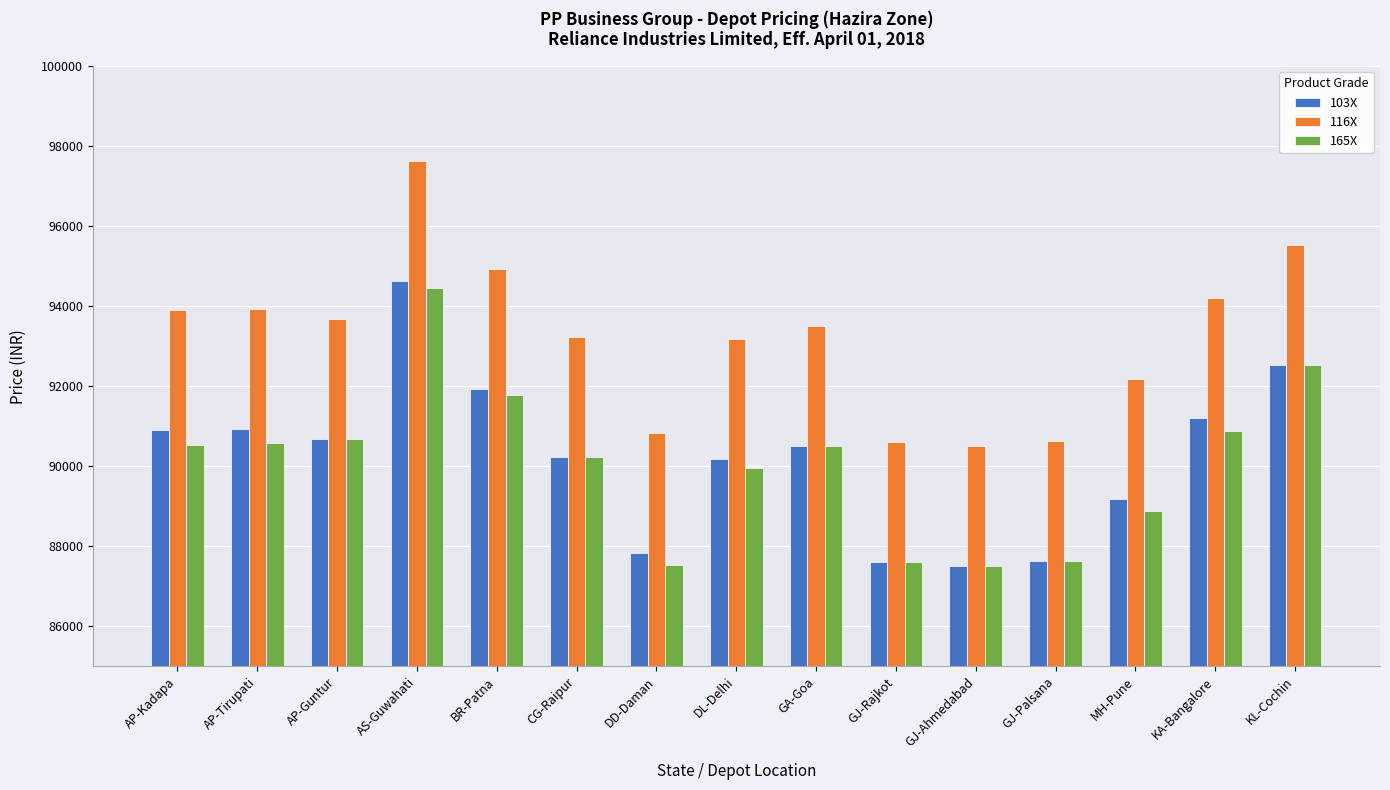

What is the total value across all series at GJ-Rajkot?

265830